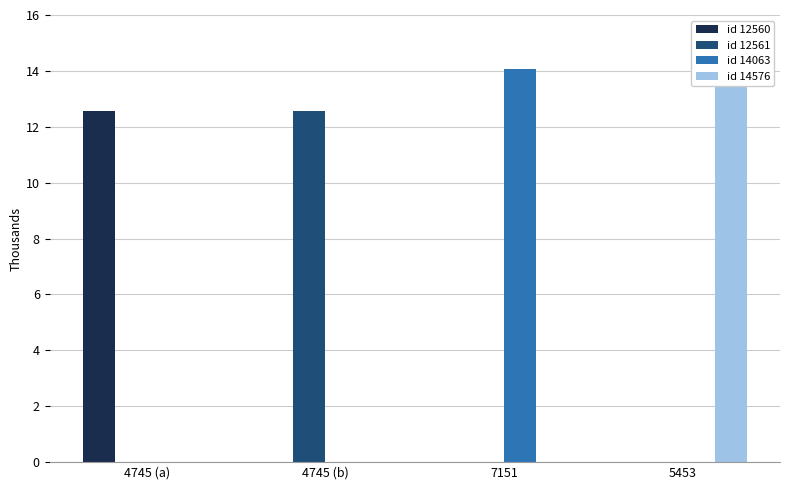

What is the label of the 4th bar from the left?

5453